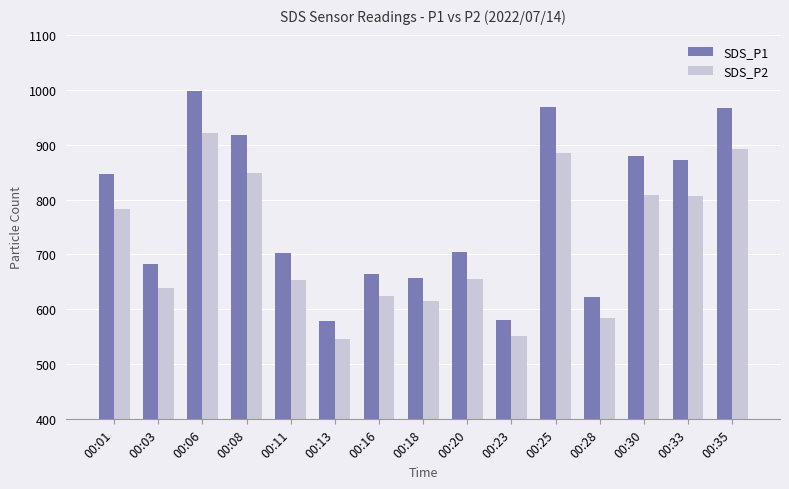

What is the approximate value of SDS_P2 at 00:33?

806.3